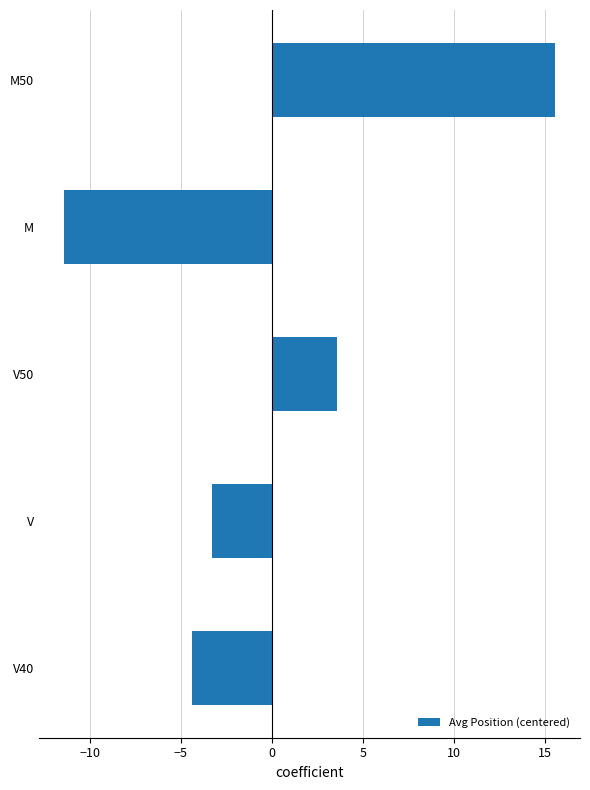

Rank the categories by value from highest to lowest.

M50, V50, V, V40, M